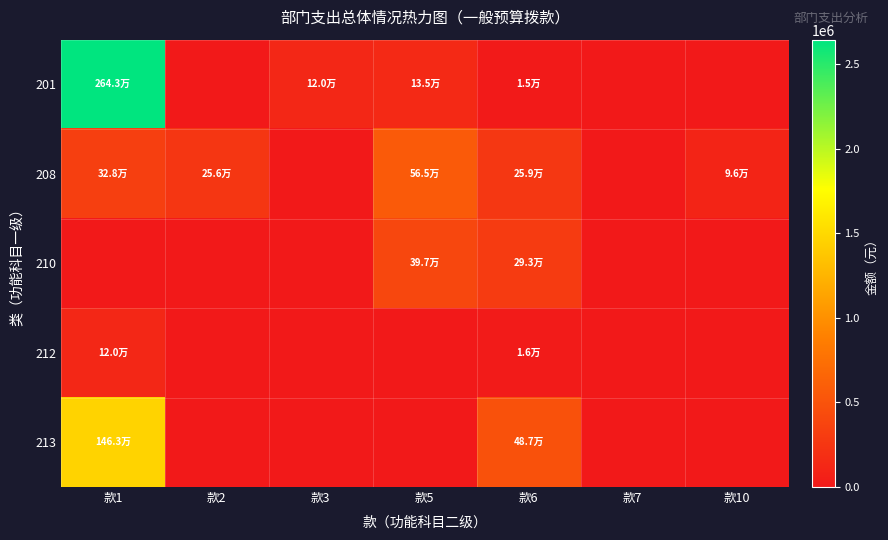

At 款6, list the series in order from smallest to largest.

201, 212, 208, 210, 213